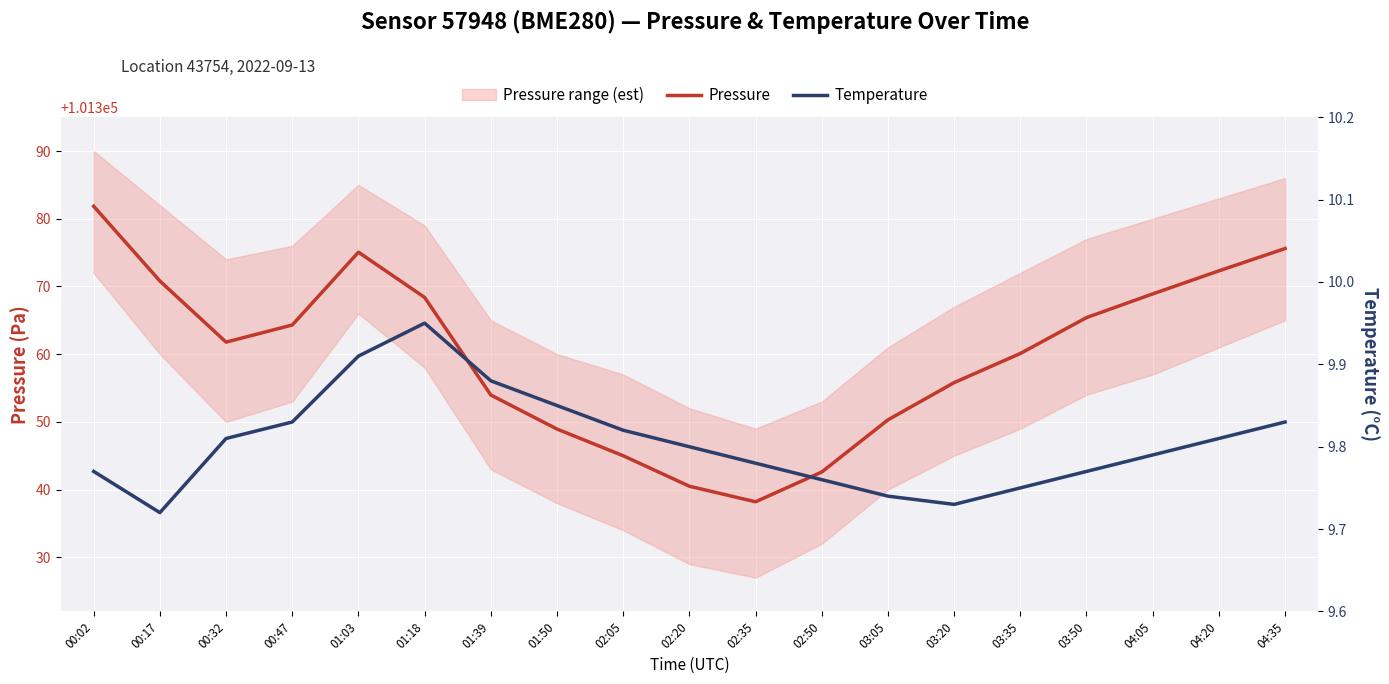

In Pressure, how many points are higher than both neighbors (excluding endpoints)?

1